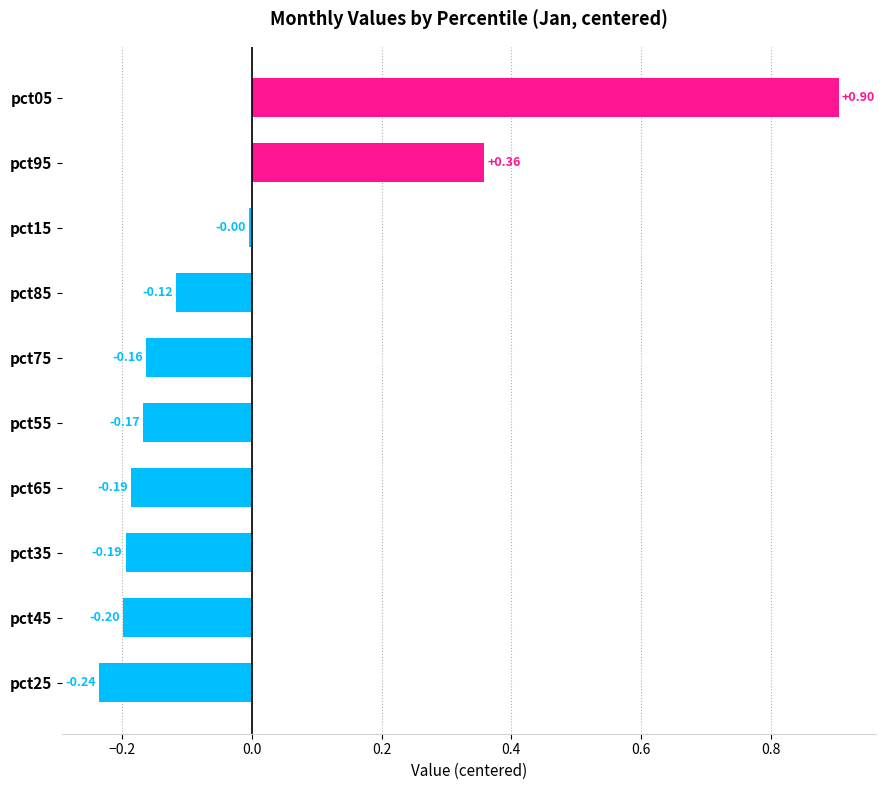

How many categories are shown in the chart?

10